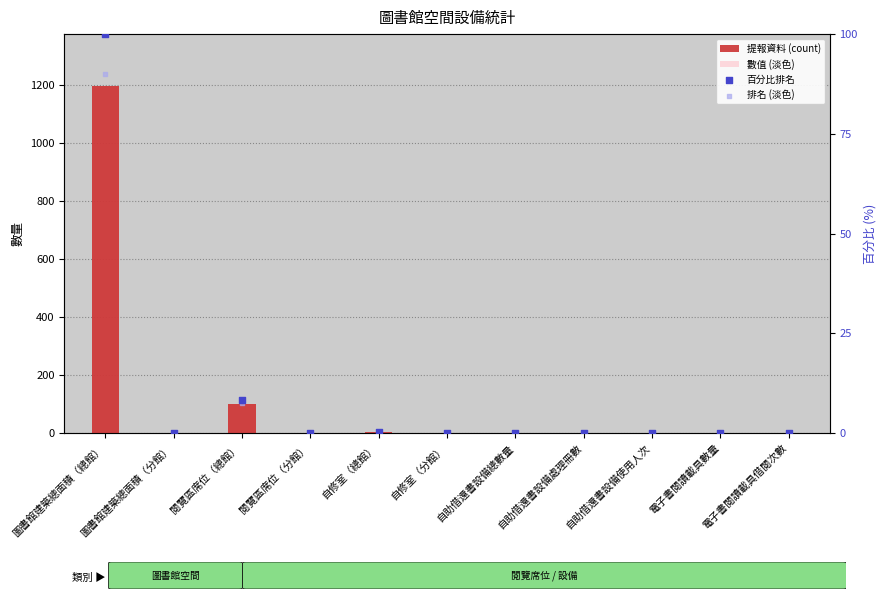

At how many categories does at least one series exceed 148?

1